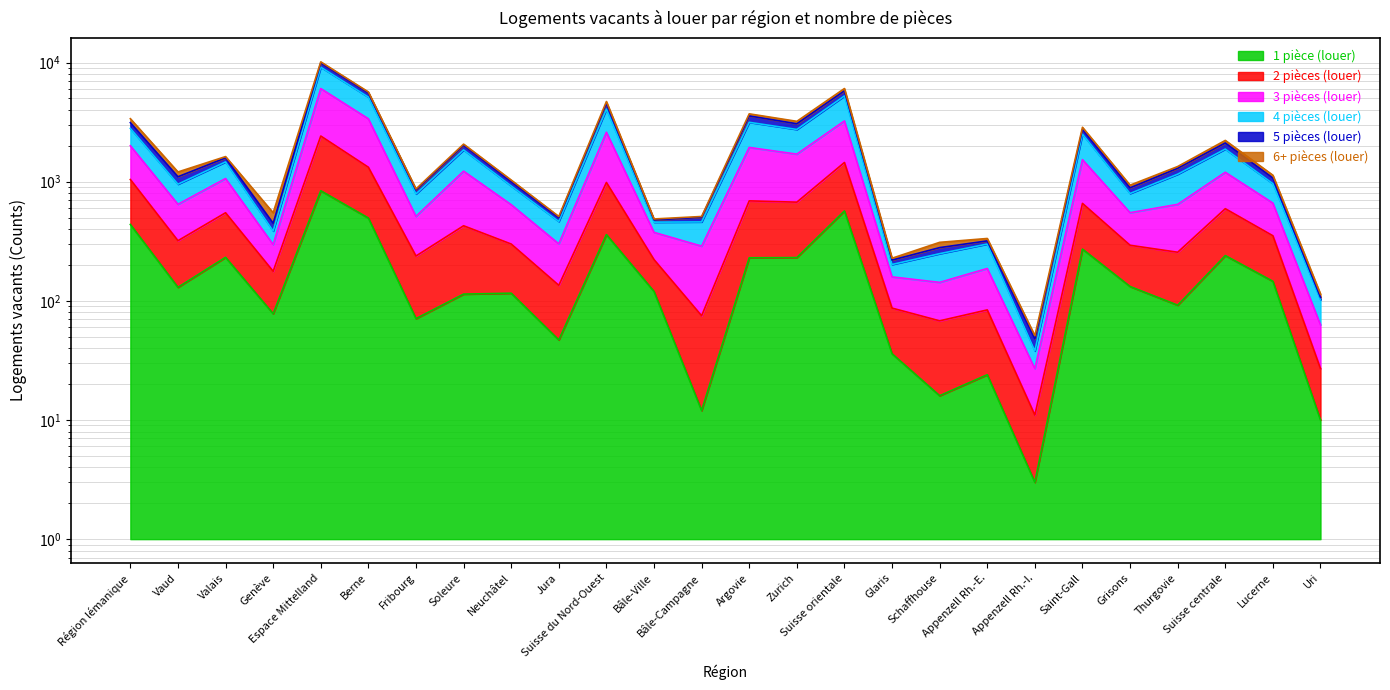

Between Saint-Gall and Valais, which is larger?

Saint-Gall